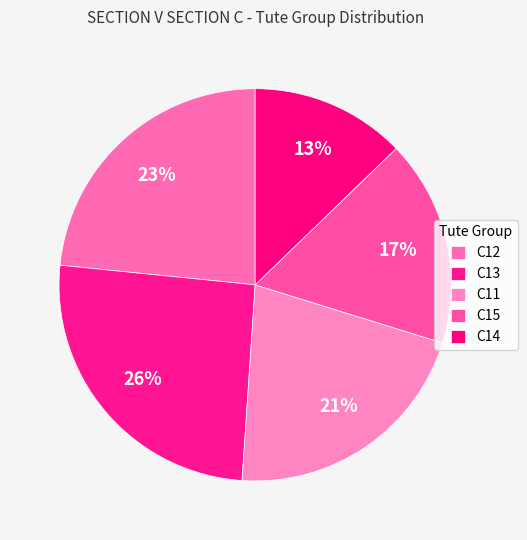

What is the largest slice in the pie chart?

C13